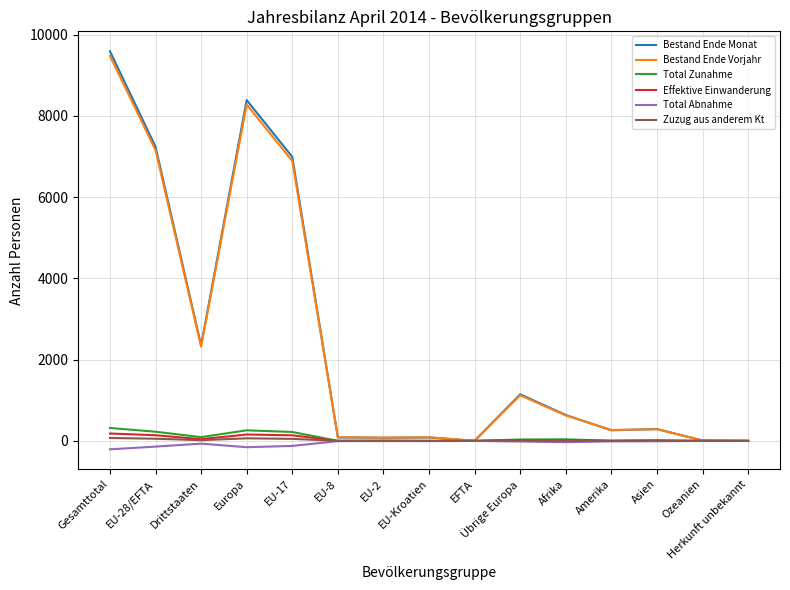

Which series changed the most between EFTA and Übrige Europa?

Bestand Ende Monat